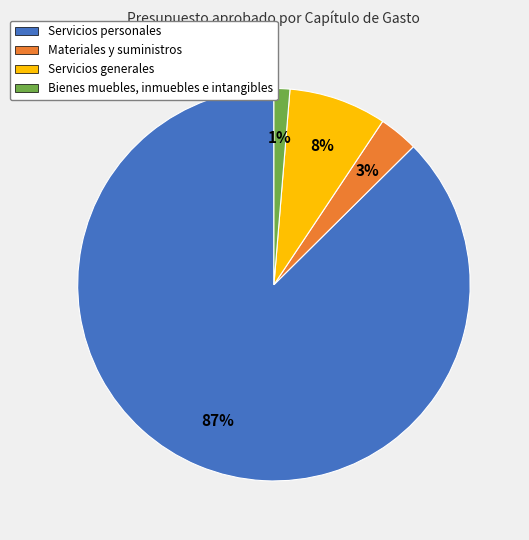

Combined, do Materiales y suministros and Bienes muebles, inmuebles e intangibles account for over 50%?

No